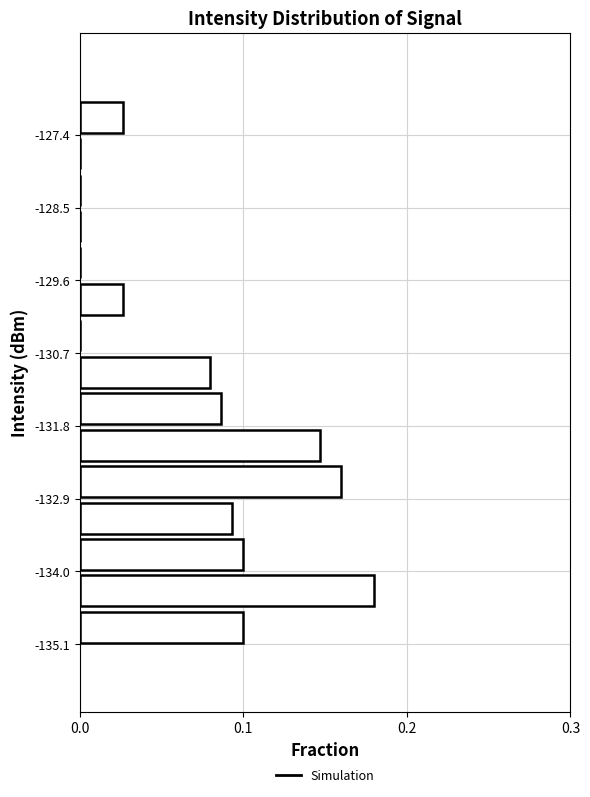

Around what value on the y-axis is the longest bar? Give the approximate position of its centre, as read against the axis.

-134.2